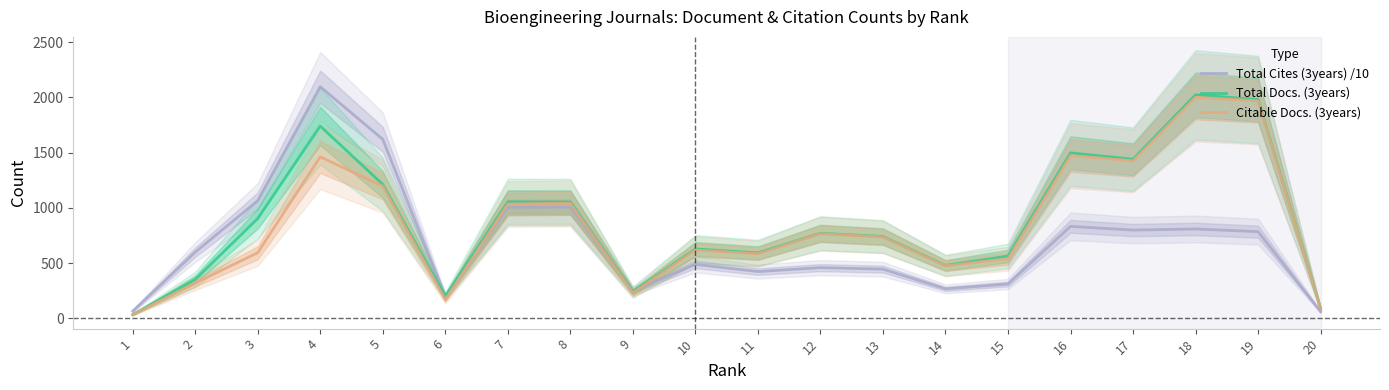

Rank the series by their average value, from lowest to highest.

Total Cites (3years) /10, Citable Docs. (3years), Total Docs. (3years)